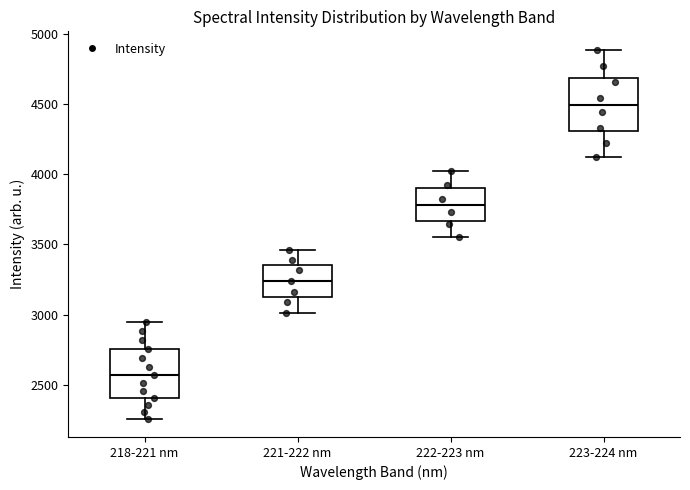

Reading left to right, transcribe this box plot: for each box, give where its median line is, the range the box spans, and where its two whiskers end, as read against the y-axis. The values are not printed on the chart, so give them approximately, as read against the axis.

218-221 nm: median 2550, box 2400 to 2750, whiskers 2250 to 2950
221-222 nm: median 3250, box 3100 to 3350, whiskers 3000 to 3450
222-223 nm: median 3800, box 3650 to 3900, whiskers 3550 to 4000
223-224 nm: median 4500, box 4300 to 4700, whiskers 4100 to 4900